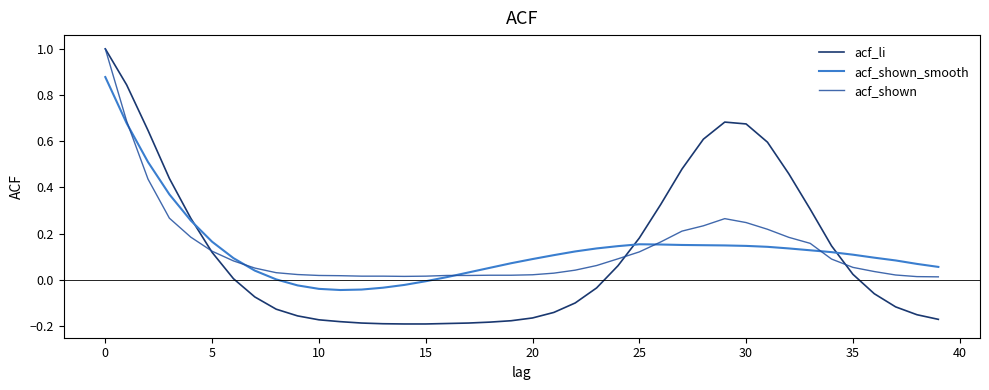

True or false: acf_shown and acf_shown_smooth cross at least once.

True